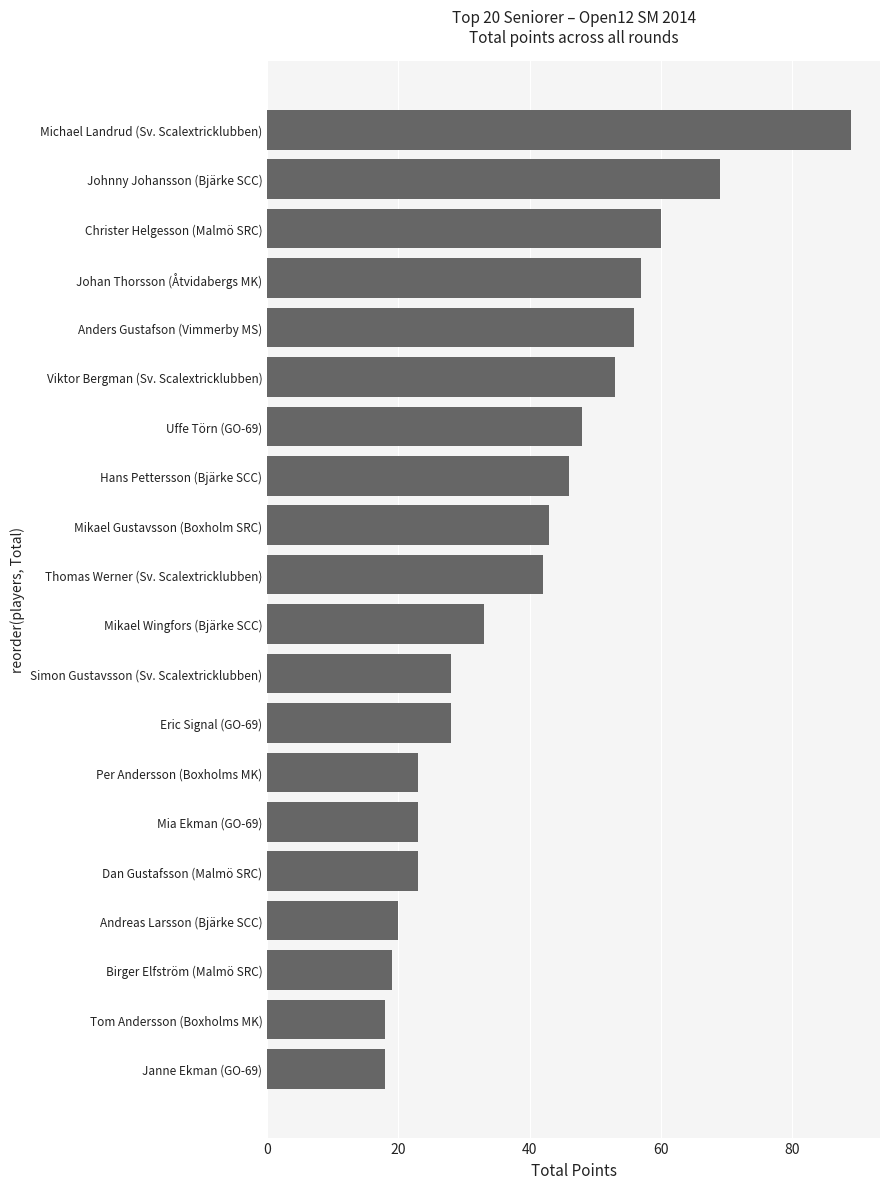

Does the chart contain stacked bars?

No